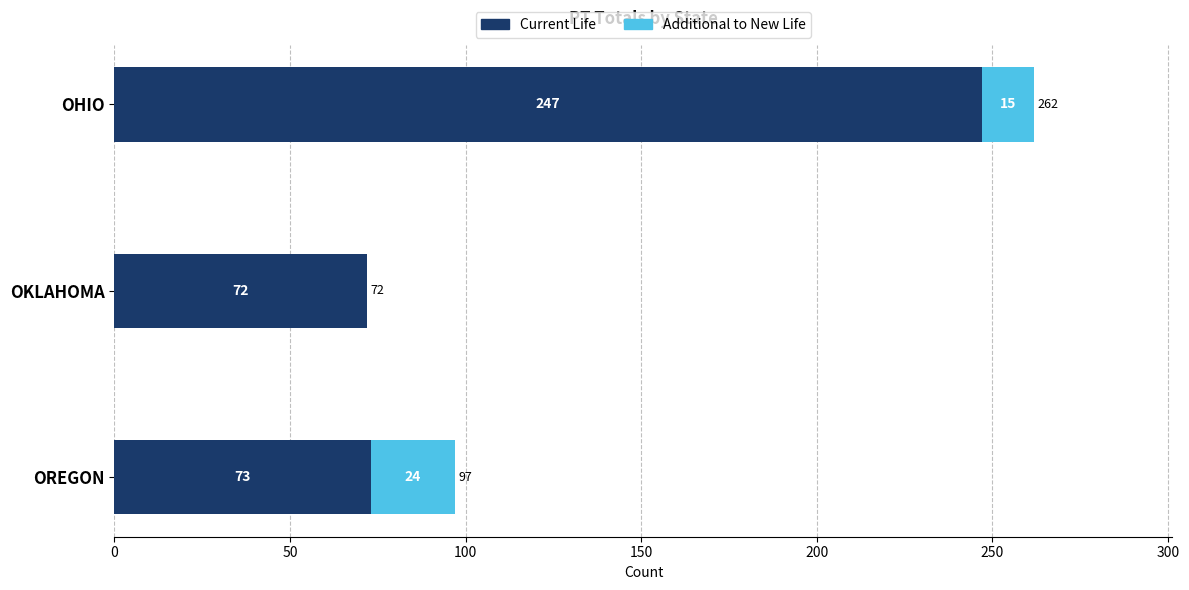

What is the sum of the Current Life values at OHIO and OREGON?

320